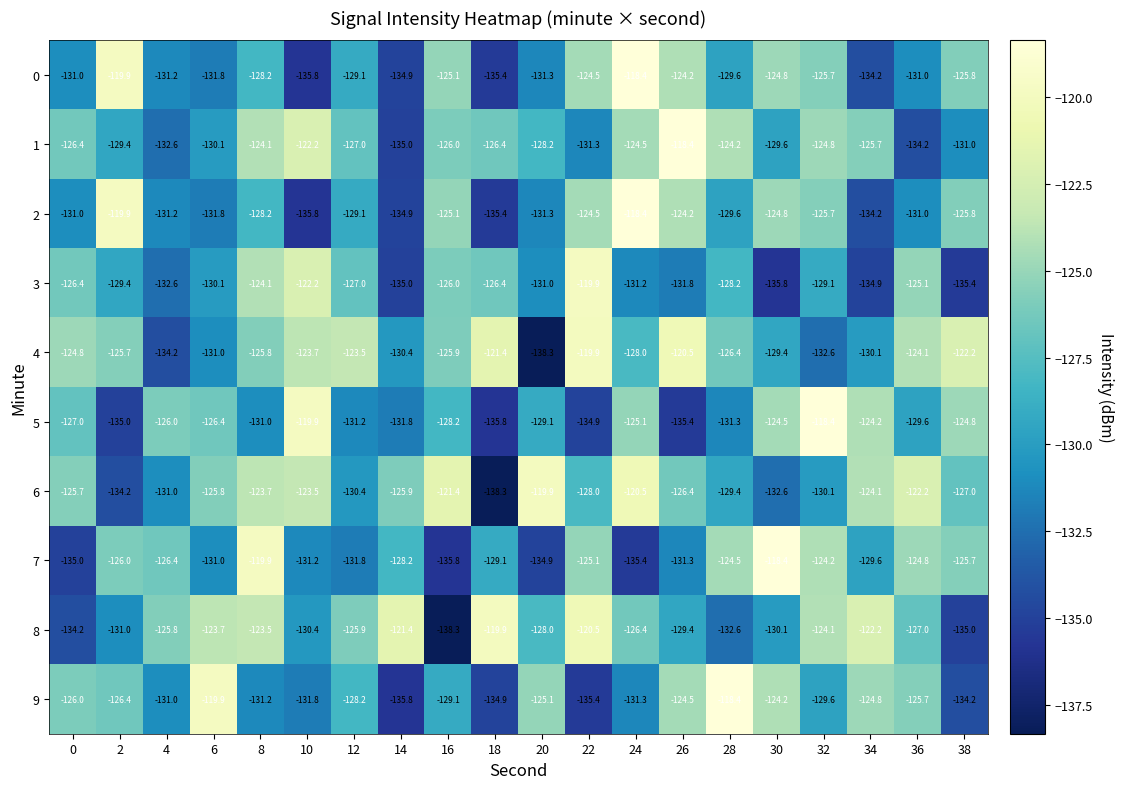

Which category has the highest value in the 0 series?

24